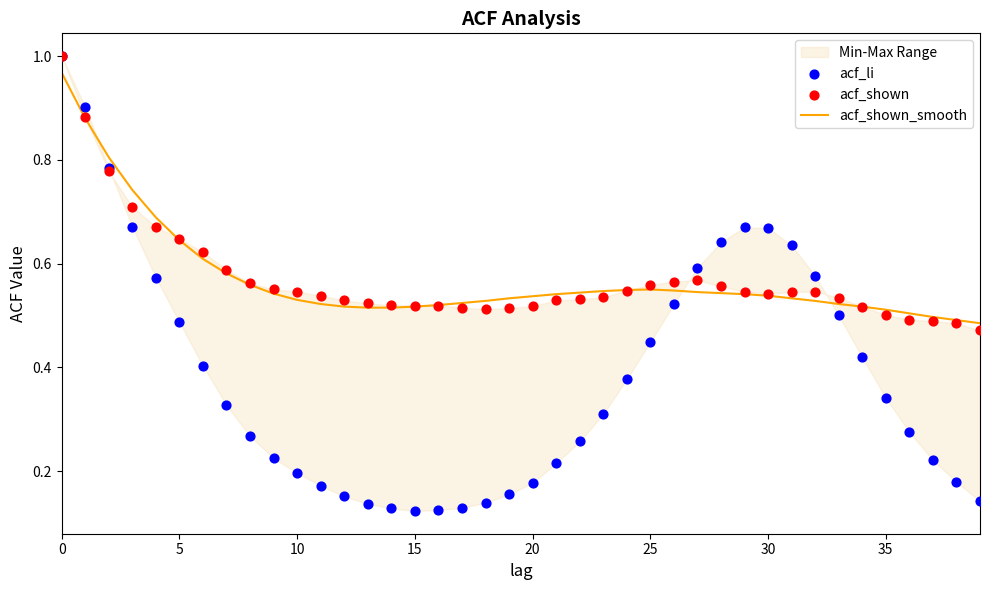

Which series reaches the minimum Y coordinate?

acf_li